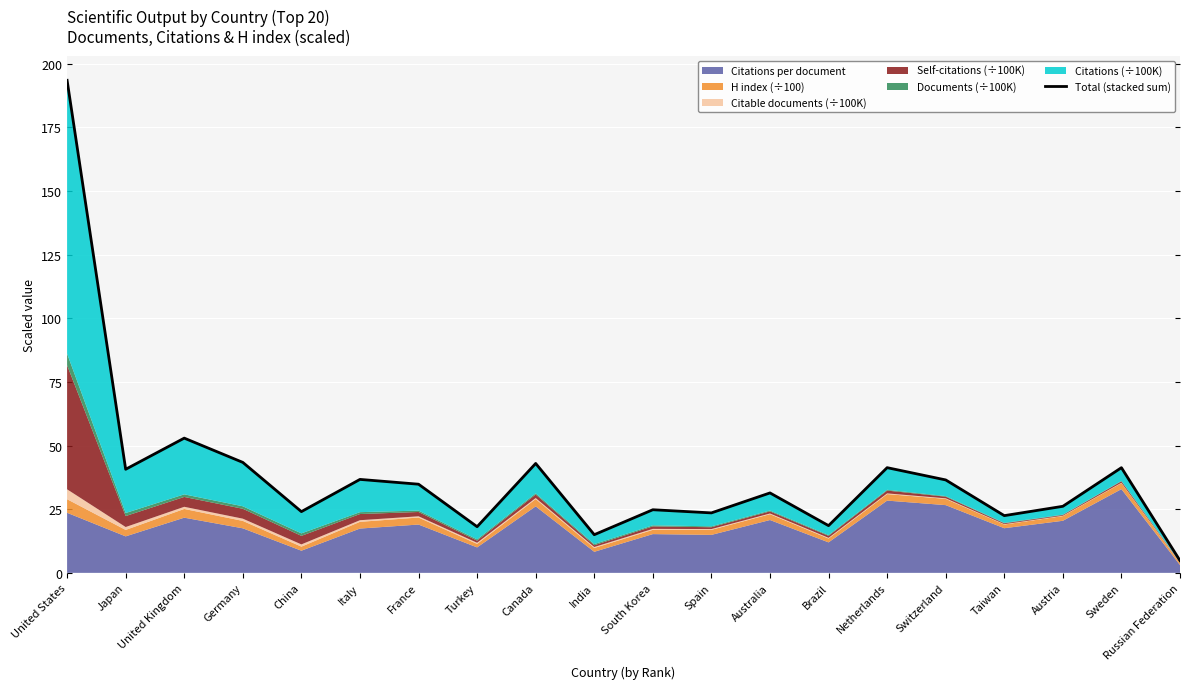

What is the average value?

38.6